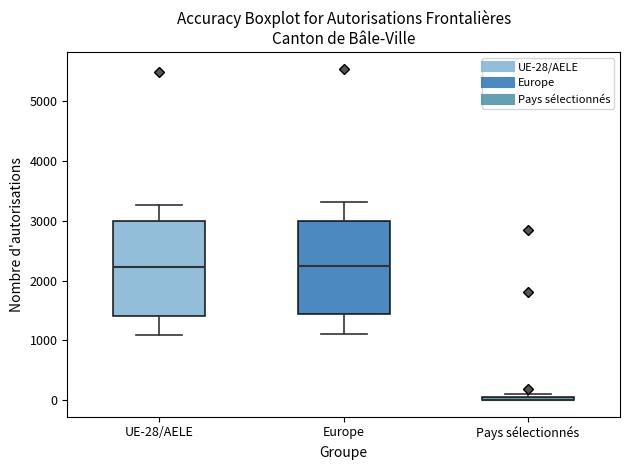

Where does the median line of the box for Europe sit on the y-axis? The values are not printed on the chart, so give them approximately, as read against the axis.

2200